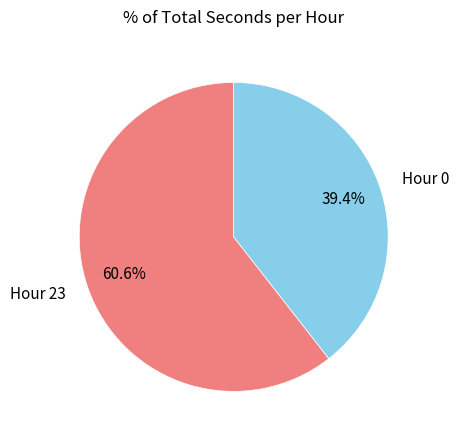

Count the number of slices in the pie.

2